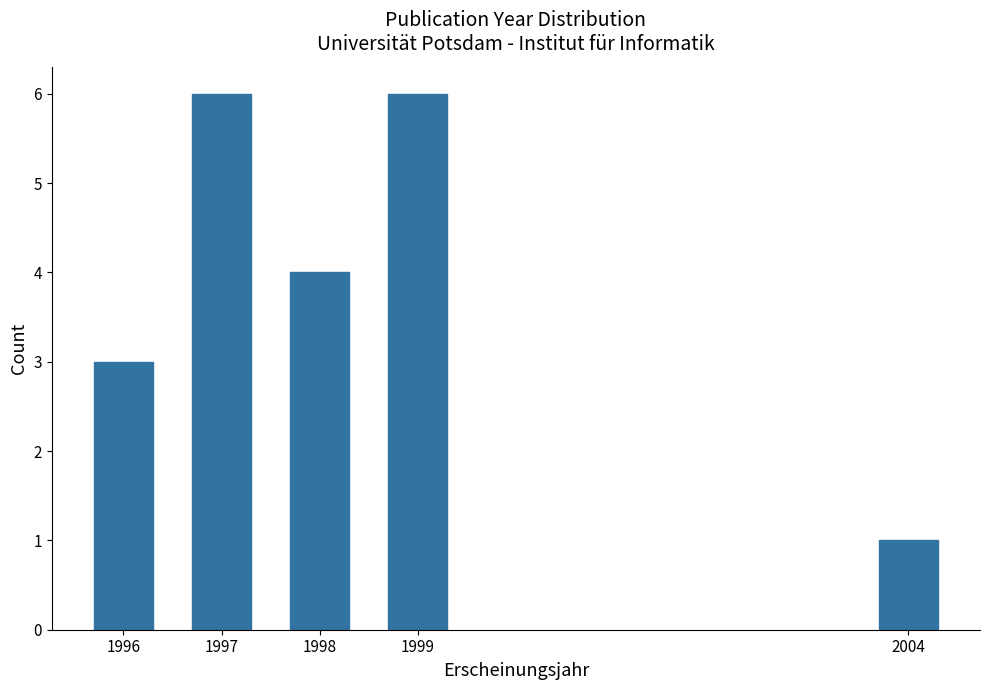

Reading right to left, list all the values displayed in this chart.

1	6	4	6	3